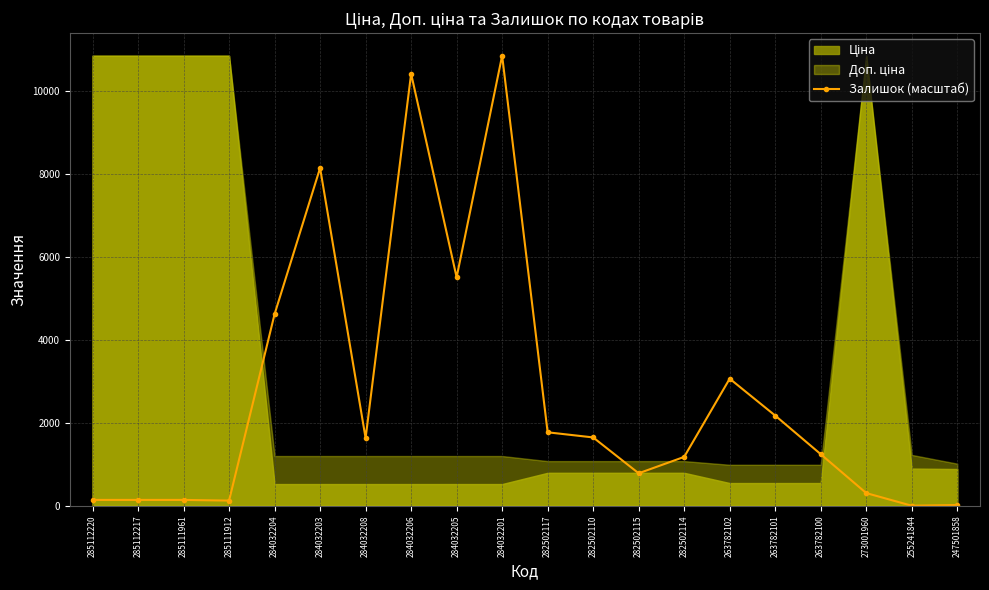

What position from the left is 282502115?

13